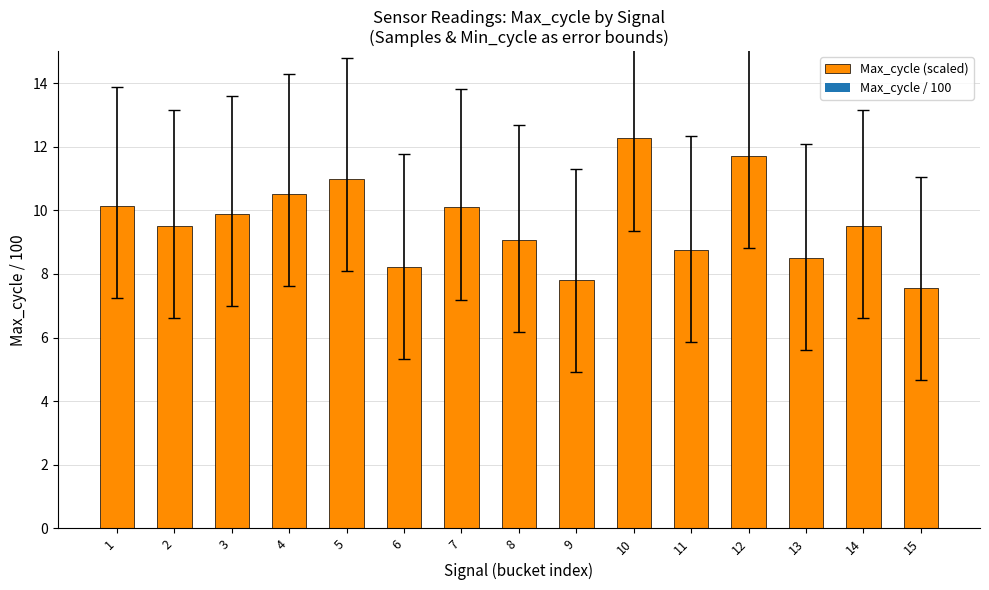

Read the value at 5.

11.0